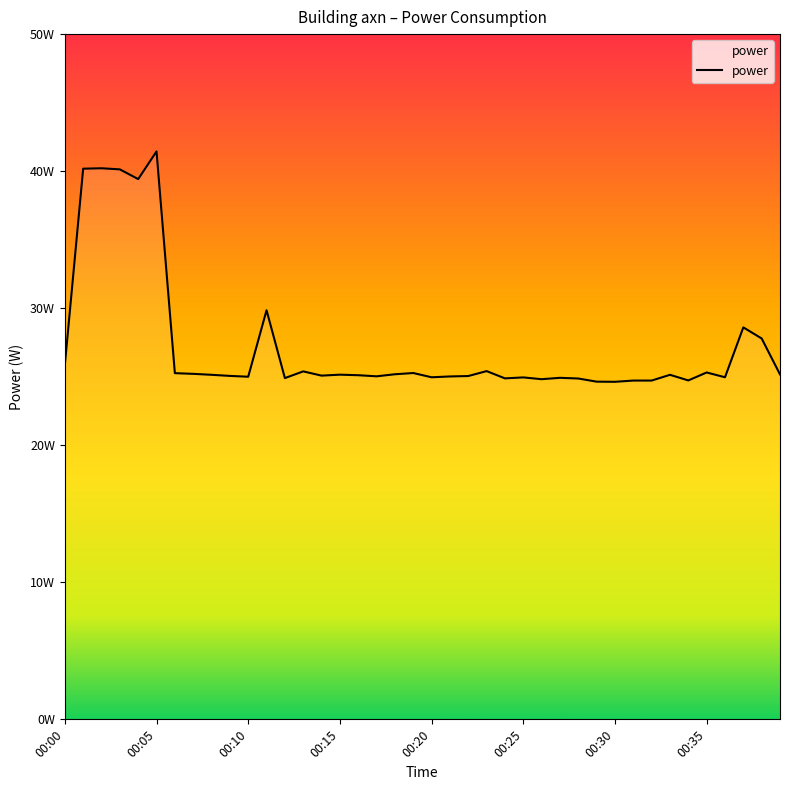

Does the chart have visible grid lines?

No